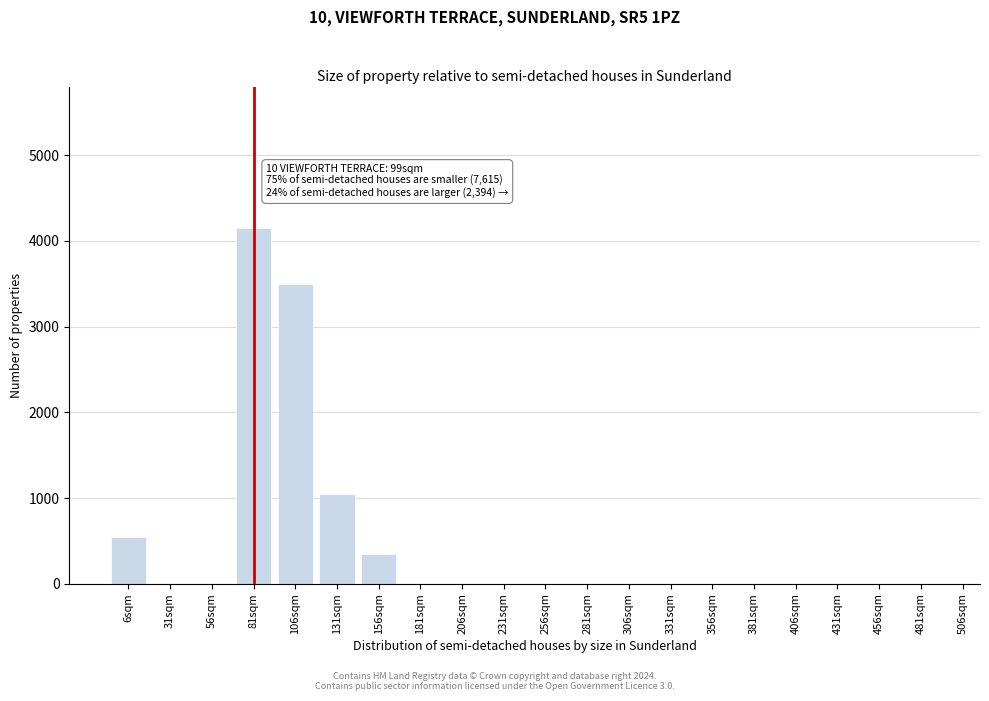

Reading left to right, list all the values displayed in this chart.

6sqm=550	31sqm=0	56sqm=0	81sqm=4150	106sqm=3500	131sqm=1050	156sqm=350	181sqm=0	206sqm=0	231sqm=0	256sqm=0	281sqm=0	306sqm=0	331sqm=0	356sqm=0	381sqm=0	406sqm=0	431sqm=0	456sqm=0	481sqm=0